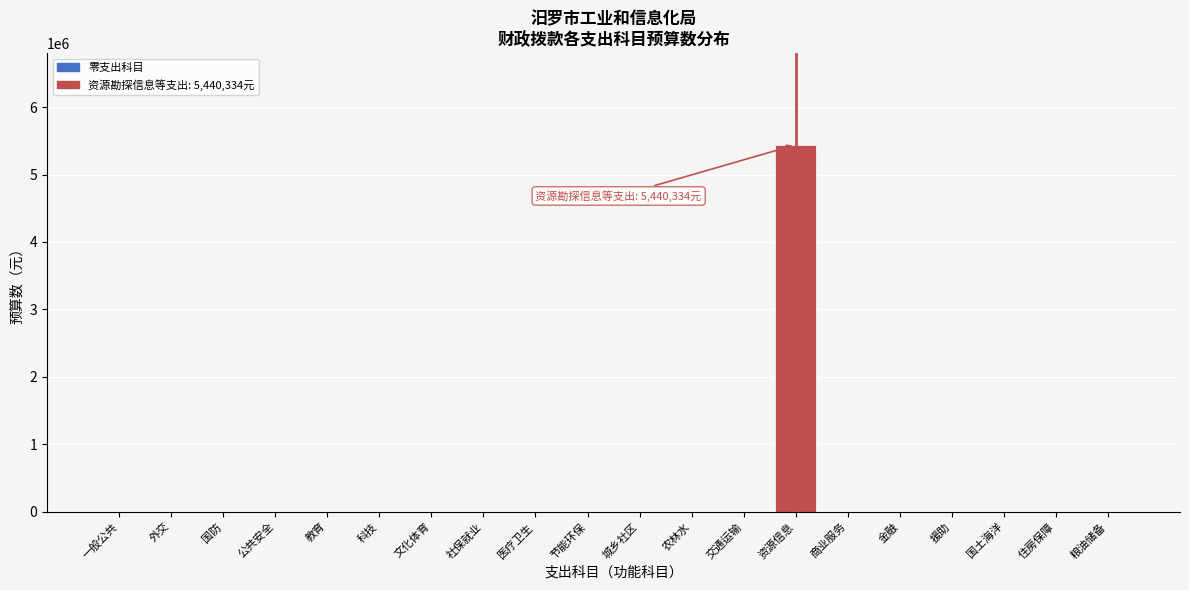

Reading left to right, what are all the values shown in this chart?

一般公共=0	外交=0	国防=0	公共安全=0	教育=0	科技=0	文化体育=0	社保就业=0	医疗卫生=0	节能环保=0	城乡社区=0	农林水=0	交通运输=0	资源信息=5440334	商业服务=0	金融=0	援助=0	国土海洋=0	住房保障=0	粮油储备=0